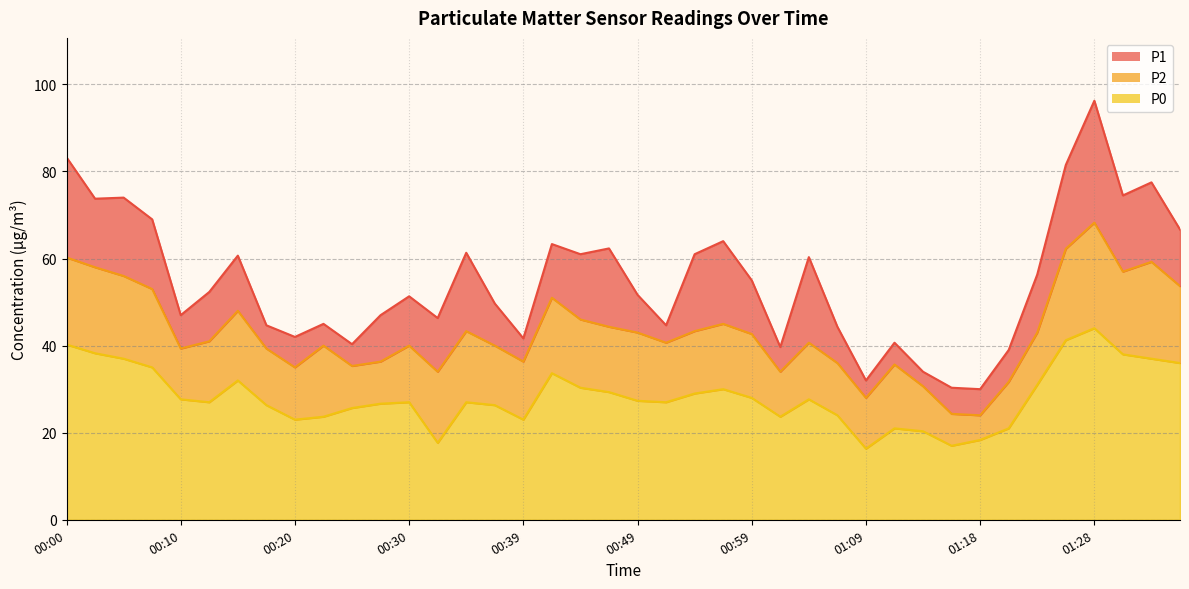

The P0 series shows 16.8 at 01:31. True or false?

False